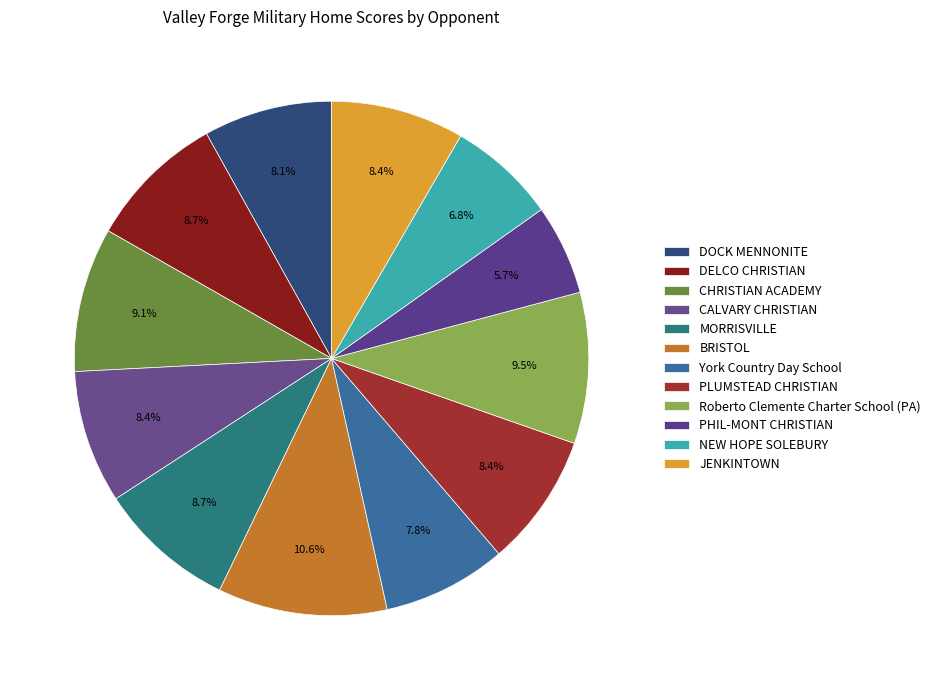

How many segments does this pie chart have?

12